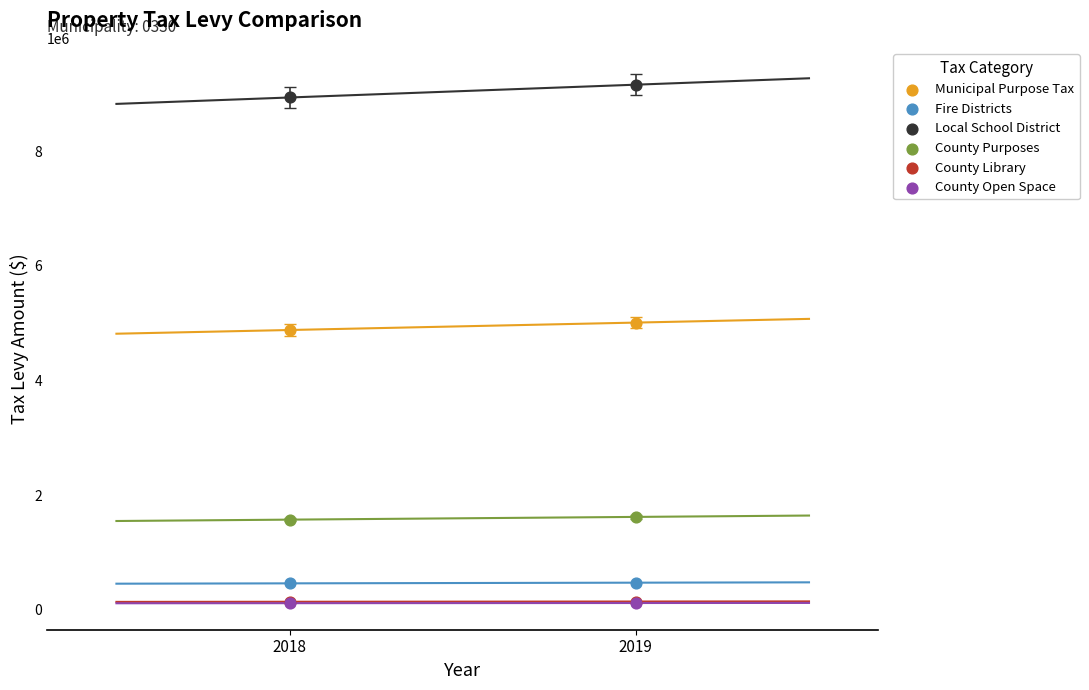

Which series has the widest spread of Y values?

Local School District